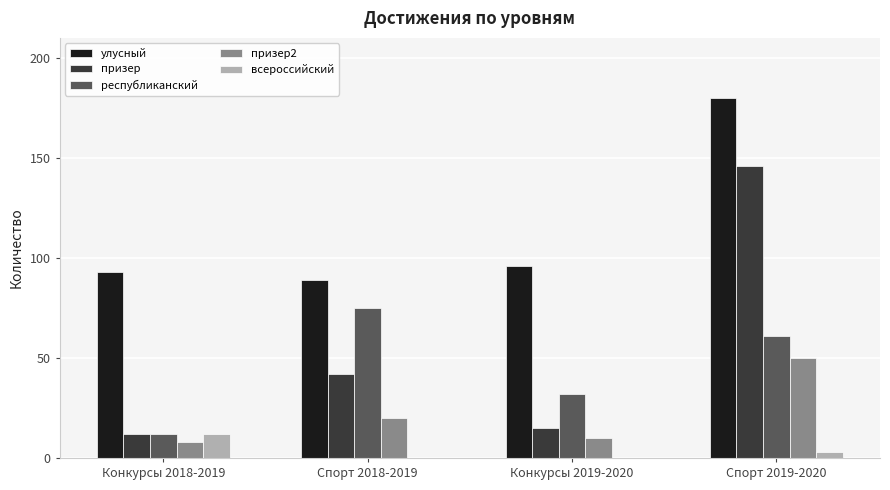

What is the maximum value shown in the chart?

180